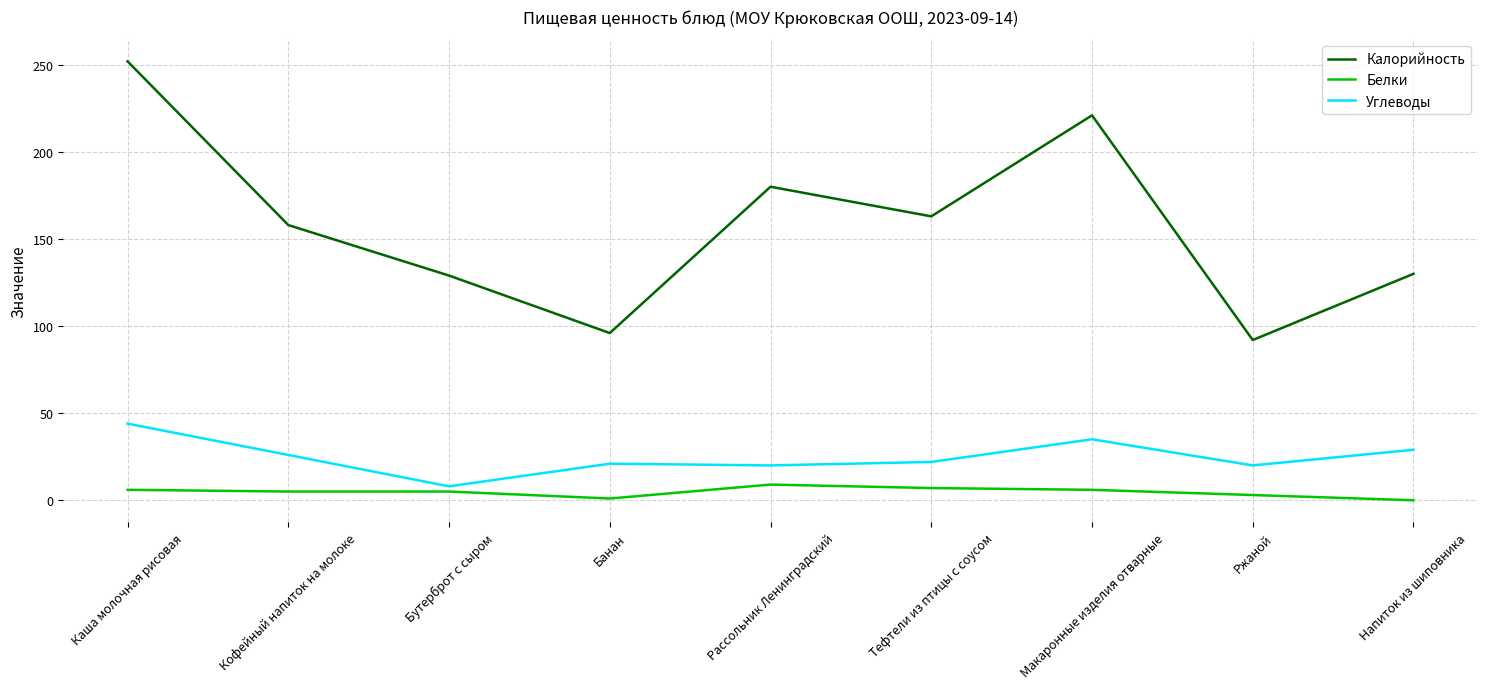

What is the difference between the highest and lowest values at Каша молочная рисовая?

246